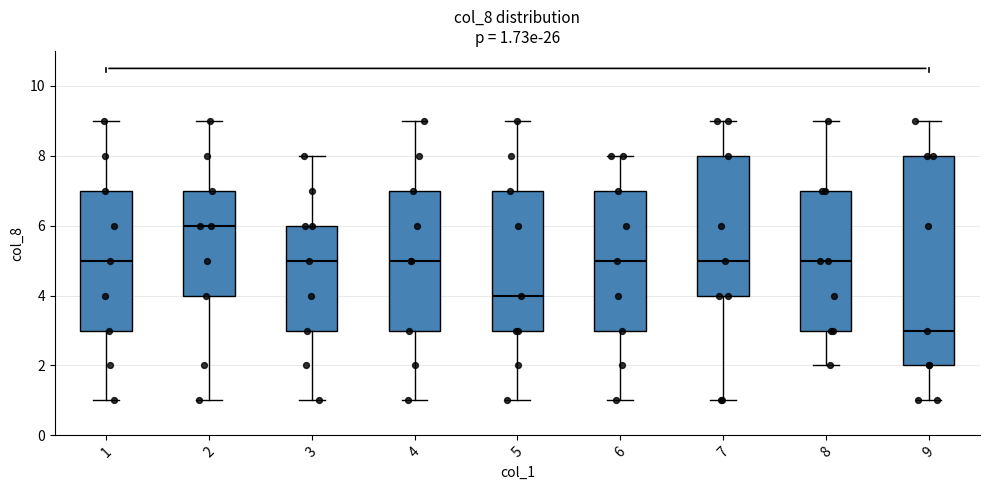

Which box has the lowest median line?

9